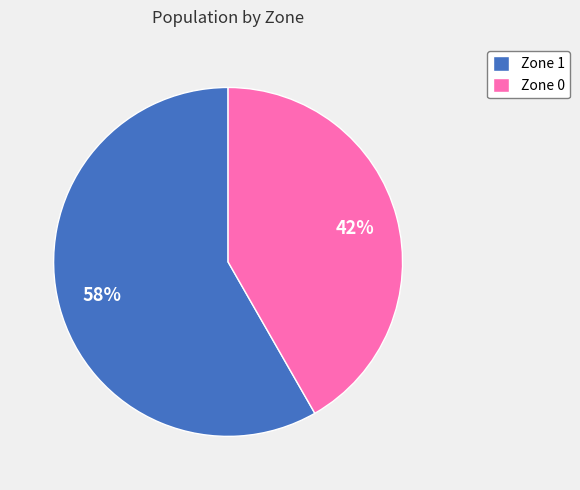

Do Zone 0 and Zone 1 together represent more than half of the pie?

Yes